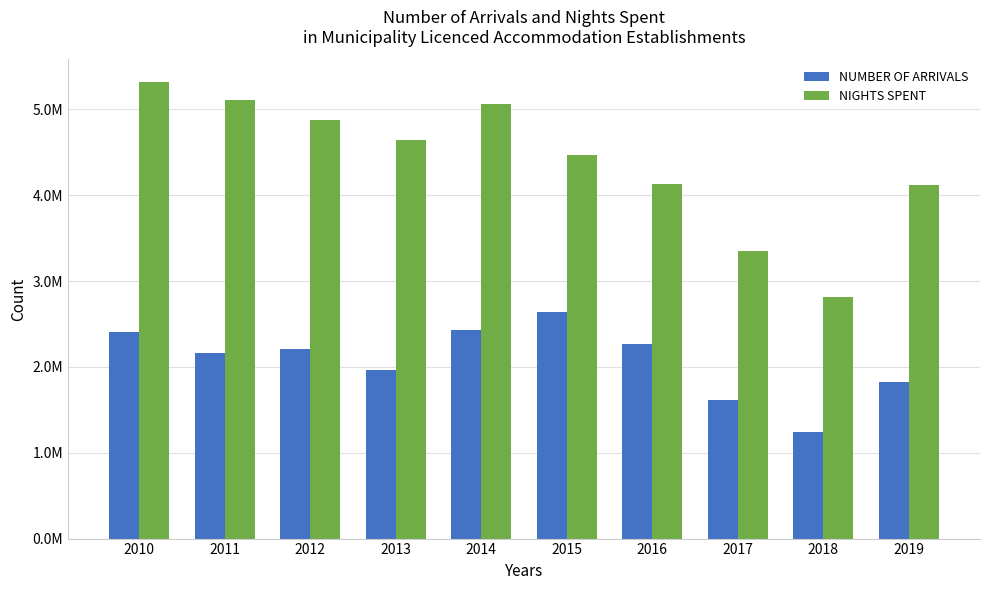

Which category has the lowest value in the NUMBER OF ARRIVALS series?

2018